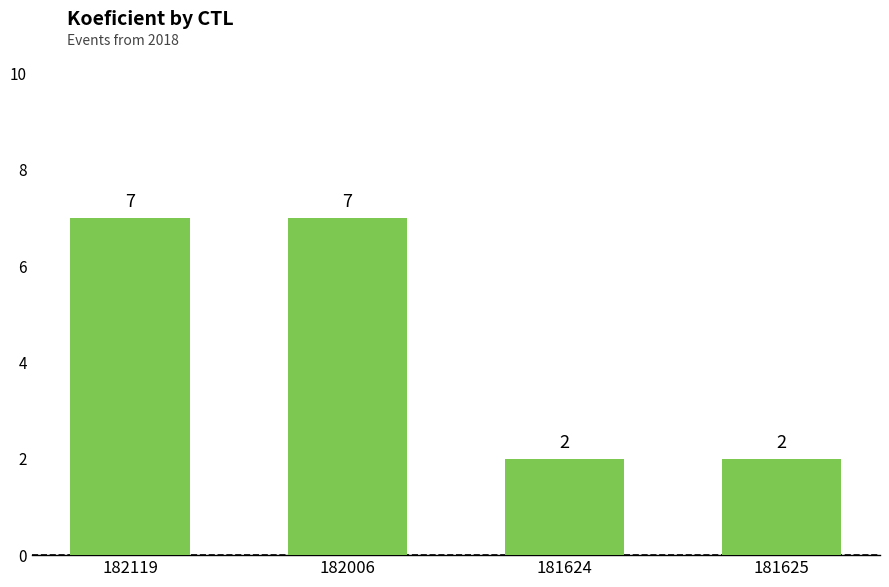

What is the difference between the maximum and second lowest values?

5